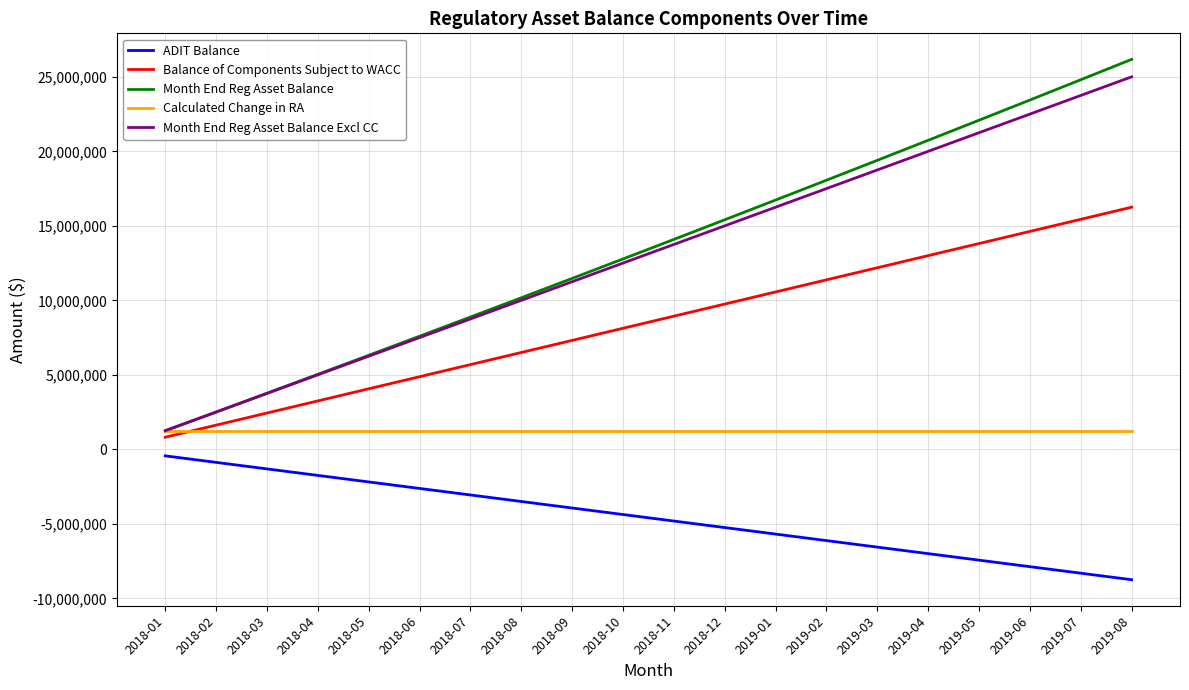

Which category has the highest value in the Balance of Components Subject to WACC series?

2019-08